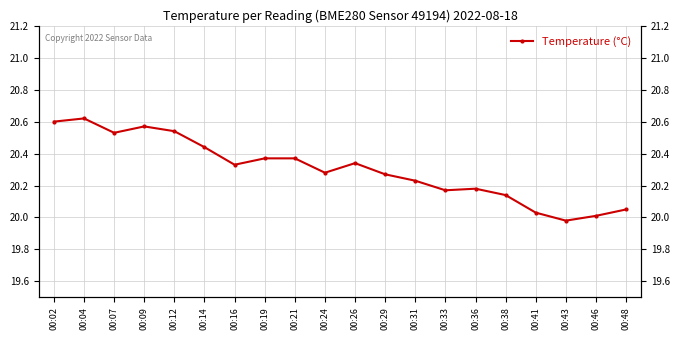

What is the value of the 1st point from the left?

20.6